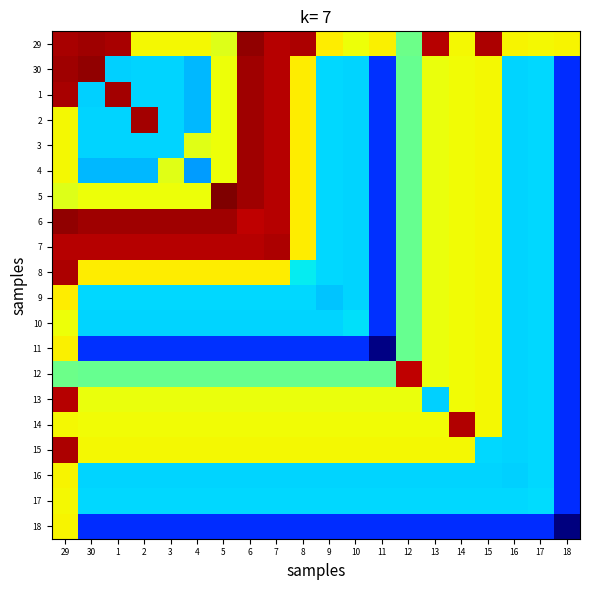

Reading left to right, extract all data points from this chart.

29: 29=1.0	30=1.0	1=1.0	2=0.6	3=0.6	4=0.6	5=0.6	6=1.0	7=1.0	8=1.0	9=0.7	10=0.6	11=0.7	12=0.5	13=1.0	14=0.6	15=1.0	16=0.6	17=0.6	18=0.7
30: 29=1.0	30=1.0	1=0.3	2=0.3	3=0.3	4=0.3	5=0.6	6=1.0	7=1.0	8=0.7	9=0.3	10=0.3	11=0.2	12=0.5	13=0.6	14=0.6	15=0.6	16=0.3	17=0.3	18=0.2
1: 29=1.0	30=0.3	1=1.0	2=0.3	3=0.3	4=0.3	5=0.6	6=1.0	7=1.0	8=0.7	9=0.3	10=0.3	11=0.2	12=0.5	13=0.6	14=0.6	15=0.6	16=0.3	17=0.3	18=0.2
2: 29=0.6	30=0.3	1=0.3	2=1.0	3=0.3	4=0.3	5=0.6	6=1.0	7=1.0	8=0.7	9=0.3	10=0.3	11=0.2	12=0.5	13=0.6	14=0.6	15=0.6	16=0.3	17=0.3	18=0.2
3: 29=0.6	30=0.3	1=0.3	2=0.3	3=0.3	4=0.6	5=0.6	6=1.0	7=1.0	8=0.7	9=0.3	10=0.3	11=0.2	12=0.5	13=0.6	14=0.6	15=0.6	16=0.3	17=0.3	18=0.2
4: 29=0.6	30=0.3	1=0.3	2=0.3	3=0.6	4=0.3	5=0.6	6=1.0	7=1.0	8=0.7	9=0.3	10=0.3	11=0.2	12=0.5	13=0.6	14=0.6	15=0.6	16=0.3	17=0.3	18=0.2
5: 29=0.6	30=0.6	1=0.6	2=0.6	3=0.6	4=0.6	5=1.0	6=1.0	7=1.0	8=0.7	9=0.3	10=0.3	11=0.2	12=0.5	13=0.6	14=0.6	15=0.6	16=0.3	17=0.3	18=0.2
6: 29=1.0	30=1.0	1=1.0	2=1.0	3=1.0	4=1.0	5=1.0	6=0.9	7=1.0	8=0.7	9=0.3	10=0.3	11=0.2	12=0.5	13=0.6	14=0.6	15=0.6	16=0.3	17=0.3	18=0.2
7: 29=1.0	30=1.0	1=1.0	2=1.0	3=1.0	4=1.0	5=1.0	6=1.0	7=1.0	8=0.7	9=0.3	10=0.3	11=0.2	12=0.5	13=0.6	14=0.6	15=0.6	16=0.3	17=0.3	18=0.2
8: 29=1.0	30=0.7	1=0.7	2=0.7	3=0.7	4=0.7	5=0.7	6=0.7	7=0.7	8=0.4	9=0.3	10=0.3	11=0.2	12=0.5	13=0.6	14=0.6	15=0.6	16=0.3	17=0.3	18=0.2
9: 29=0.7	30=0.3	1=0.3	2=0.3	3=0.3	4=0.3	5=0.3	6=0.3	7=0.3	8=0.3	9=0.3	10=0.3	11=0.2	12=0.5	13=0.6	14=0.6	15=0.6	16=0.3	17=0.3	18=0.2
10: 29=0.6	30=0.3	1=0.3	2=0.3	3=0.3	4=0.3	5=0.3	6=0.3	7=0.3	8=0.3	9=0.3	10=0.3	11=0.2	12=0.5	13=0.6	14=0.6	15=0.6	16=0.3	17=0.3	18=0.2
11: 29=0.7	30=0.2	1=0.2	2=0.2	3=0.2	4=0.2	5=0.2	6=0.2	7=0.2	8=0.2	9=0.2	10=0.2	11=0.0	12=0.5	13=0.6	14=0.6	15=0.6	16=0.3	17=0.3	18=0.2
12: 29=0.5	30=0.5	1=0.5	2=0.5	3=0.5	4=0.5	5=0.5	6=0.5	7=0.5	8=0.5	9=0.5	10=0.5	11=0.5	12=0.9	13=0.6	14=0.6	15=0.6	16=0.3	17=0.3	18=0.2
13: 29=1.0	30=0.6	1=0.6	2=0.6	3=0.6	4=0.6	5=0.6	6=0.6	7=0.6	8=0.6	9=0.6	10=0.6	11=0.6	12=0.6	13=0.3	14=0.6	15=0.6	16=0.3	17=0.3	18=0.2
14: 29=0.6	30=0.6	1=0.6	2=0.6	3=0.6	4=0.6	5=0.6	6=0.6	7=0.6	8=0.6	9=0.6	10=0.6	11=0.6	12=0.6	13=0.6	14=1.0	15=0.6	16=0.3	17=0.3	18=0.2
15: 29=1.0	30=0.6	1=0.6	2=0.6	3=0.6	4=0.6	5=0.6	6=0.6	7=0.6	8=0.6	9=0.6	10=0.6	11=0.6	12=0.6	13=0.6	14=0.6	15=0.3	16=0.3	17=0.3	18=0.2
16: 29=0.6	30=0.3	1=0.3	2=0.3	3=0.3	4=0.3	5=0.3	6=0.3	7=0.3	8=0.3	9=0.3	10=0.3	11=0.3	12=0.3	13=0.3	14=0.3	15=0.3	16=0.3	17=0.3	18=0.2
17: 29=0.6	30=0.3	1=0.3	2=0.3	3=0.3	4=0.3	5=0.3	6=0.3	7=0.3	8=0.3	9=0.3	10=0.3	11=0.3	12=0.3	13=0.3	14=0.3	15=0.3	16=0.3	17=0.3	18=0.2
18: 29=0.7	30=0.2	1=0.2	2=0.2	3=0.2	4=0.2	5=0.2	6=0.2	7=0.2	8=0.2	9=0.2	10=0.2	11=0.2	12=0.2	13=0.2	14=0.2	15=0.2	16=0.2	17=0.2	18=0.0